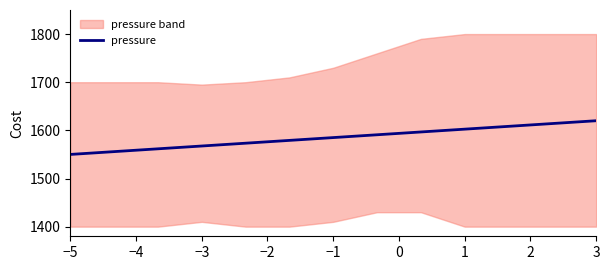

Does the chart display data point markers on the line(s)?

No